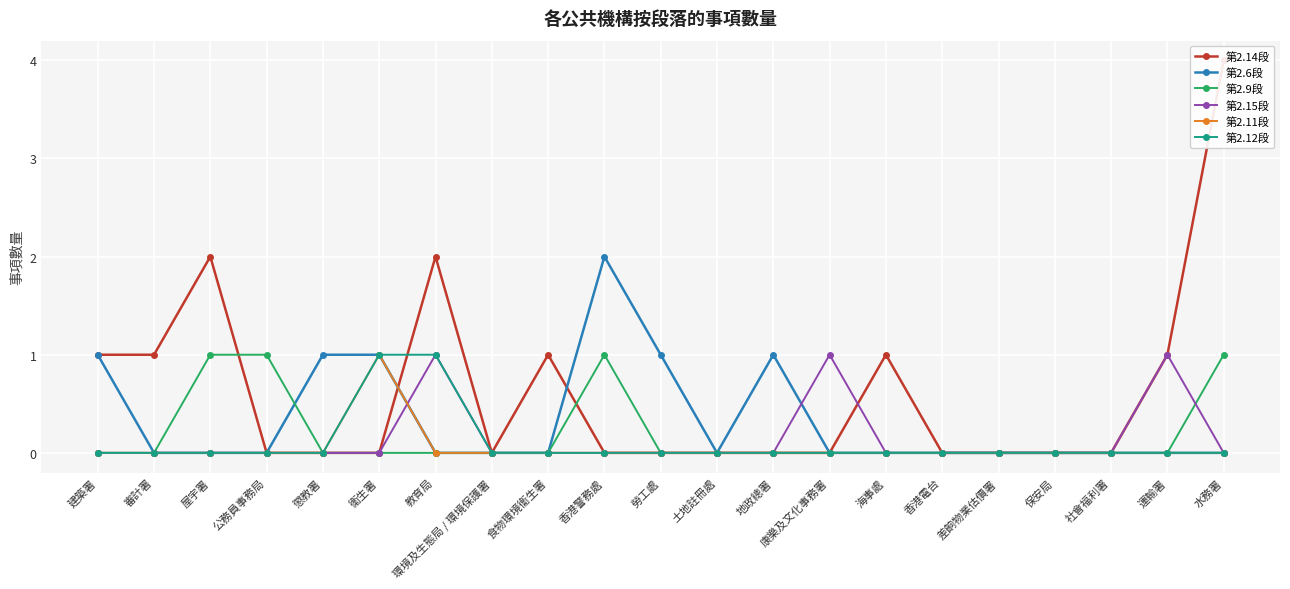

Reading left to right, list all the values displayed in this chart.

第2.14段: 建築署=1	審計署=1	屋宇署=2	公務員事務局=0	懲教署=0	衞生署=0	教育局=2	環境及生態局 / 環境保護署=0	食物環境衞生署=1	香港警務處=0	勞工處=0	土地註冊處=0	地政總署=0	康樂及文化事務署=0	海事處=1	香港電台=0	差餉物業估價署=0	保安局=0	社會福利署=0	運輸署=1	水務署=4
第2.6段: 建築署=1	審計署=0	屋宇署=0	公務員事務局=0	懲教署=1	衞生署=1	教育局=0	環境及生態局 / 環境保護署=0	食物環境衞生署=0	香港警務處=2	勞工處=1	土地註冊處=0	地政總署=1	康樂及文化事務署=0	海事處=0	香港電台=0	差餉物業估價署=0	保安局=0	社會福利署=0	運輸署=0	水務署=0
第2.9段: 建築署=0	審計署=0	屋宇署=1	公務員事務局=1	懲教署=0	衞生署=0	教育局=0	環境及生態局 / 環境保護署=0	食物環境衞生署=0	香港警務處=1	勞工處=0	土地註冊處=0	地政總署=0	康樂及文化事務署=0	海事處=0	香港電台=0	差餉物業估價署=0	保安局=0	社會福利署=0	運輸署=0	水務署=1
第2.15段: 建築署=0	審計署=0	屋宇署=0	公務員事務局=0	懲教署=0	衞生署=0	教育局=1	環境及生態局 / 環境保護署=0	食物環境衞生署=0	香港警務處=0	勞工處=0	土地註冊處=0	地政總署=0	康樂及文化事務署=1	海事處=0	香港電台=0	差餉物業估價署=0	保安局=0	社會福利署=0	運輸署=1	水務署=0
第2.11段: 建築署=0	審計署=0	屋宇署=0	公務員事務局=0	懲教署=0	衞生署=1	教育局=0	環境及生態局 / 環境保護署=0	食物環境衞生署=0	香港警務處=0	勞工處=0	土地註冊處=0	地政總署=0	康樂及文化事務署=0	海事處=0	香港電台=0	差餉物業估價署=0	保安局=0	社會福利署=0	運輸署=0	水務署=0
第2.12段: 建築署=0	審計署=0	屋宇署=0	公務員事務局=0	懲教署=0	衞生署=1	教育局=1	環境及生態局 / 環境保護署=0	食物環境衞生署=0	香港警務處=0	勞工處=0	土地註冊處=0	地政總署=0	康樂及文化事務署=0	海事處=0	香港電台=0	差餉物業估價署=0	保安局=0	社會福利署=0	運輸署=0	水務署=0